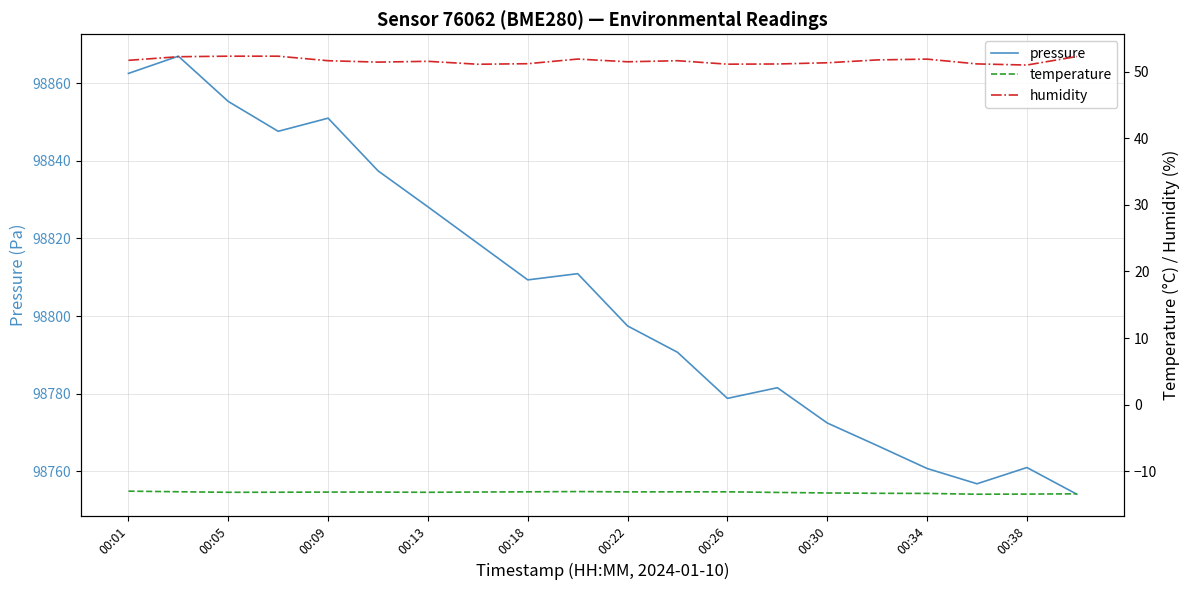

What is the minimum value for pressure?

98754.1